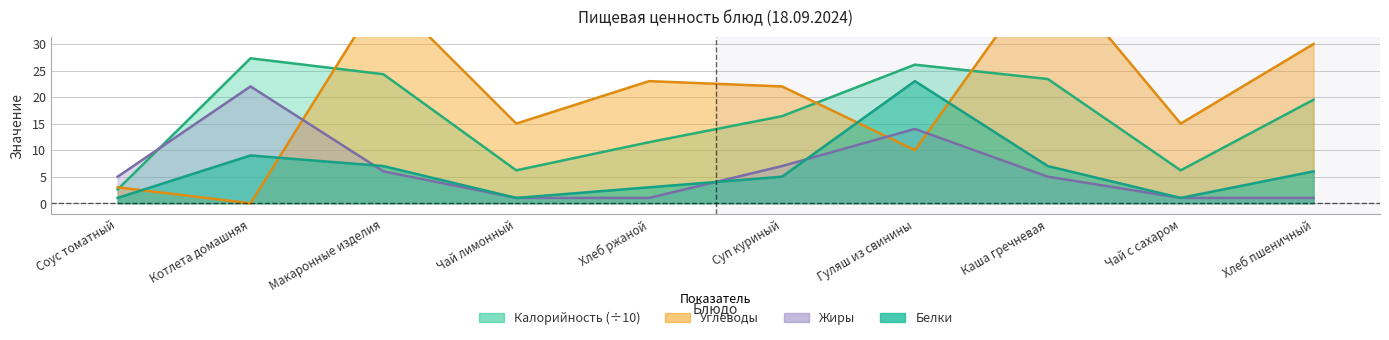

Between which two adjacent categories do Углеводы and Жиры first intersect?

Котлета домашняя and Макаронные изделия